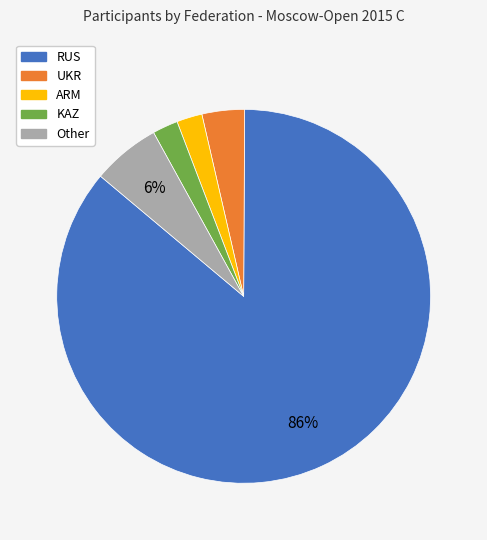

Do Other and ARM together represent more than half of the pie?

No